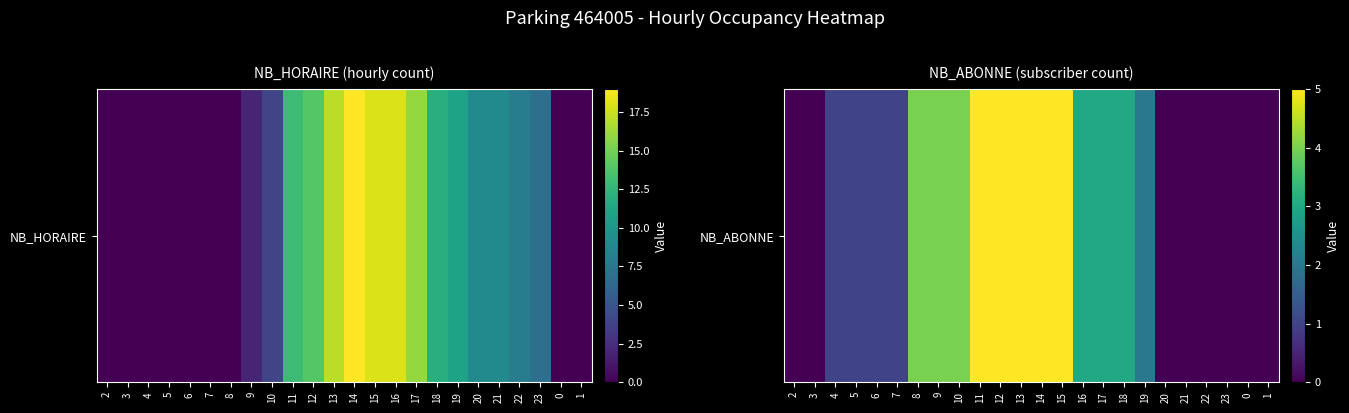

Count the number of values greater than 2.

11